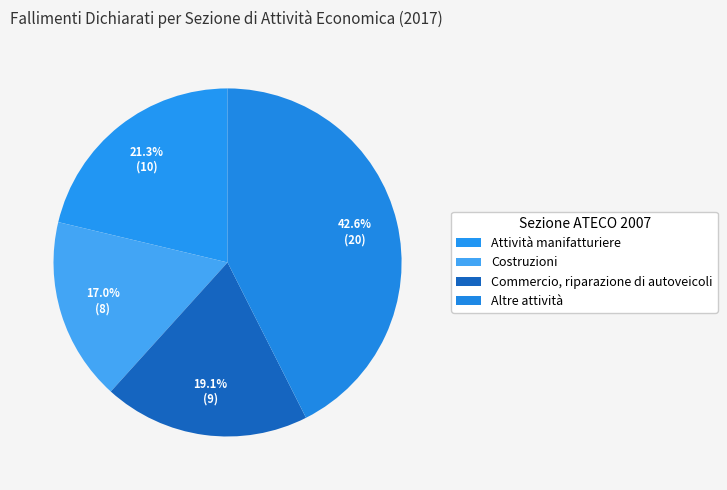

How many slices are in this pie chart?

4